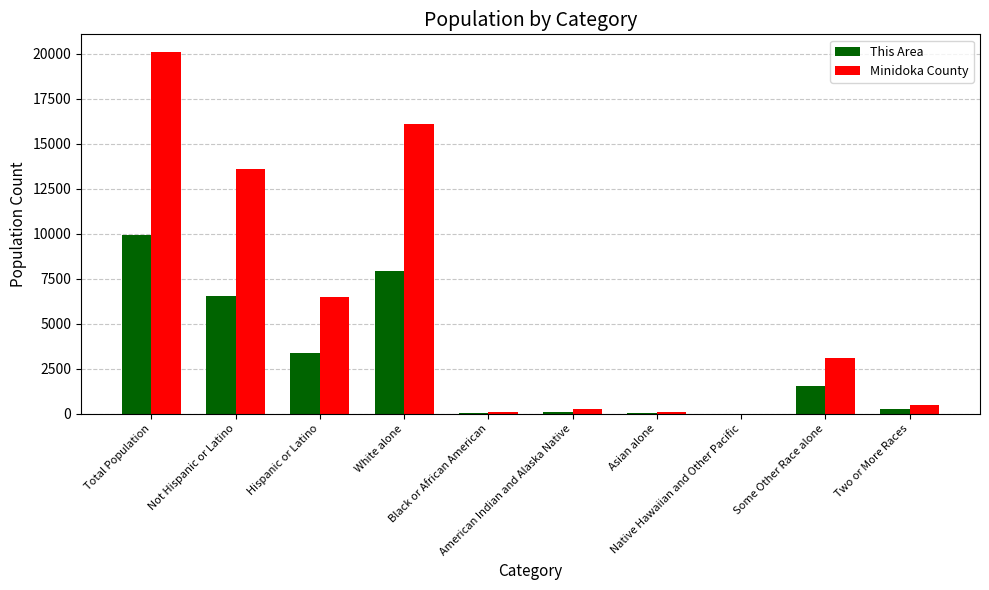

What is the sum of all Minidoka County values?

60207